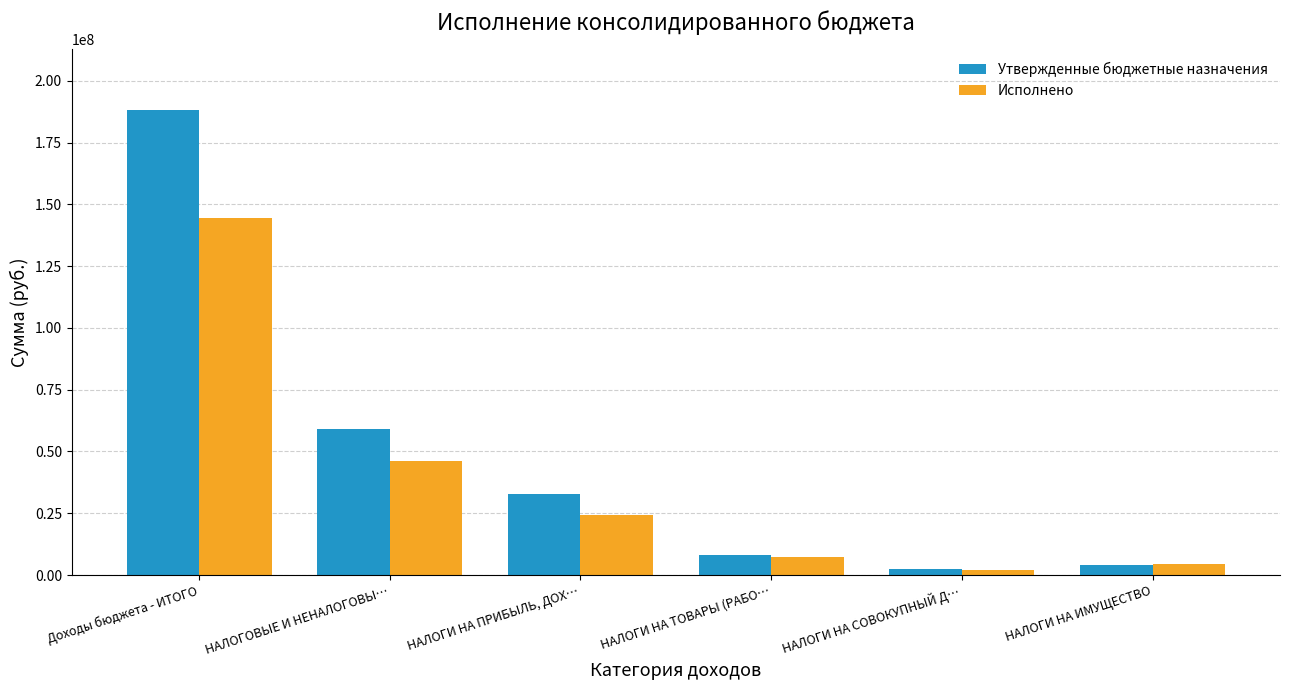

How many bars are there in each group?

2